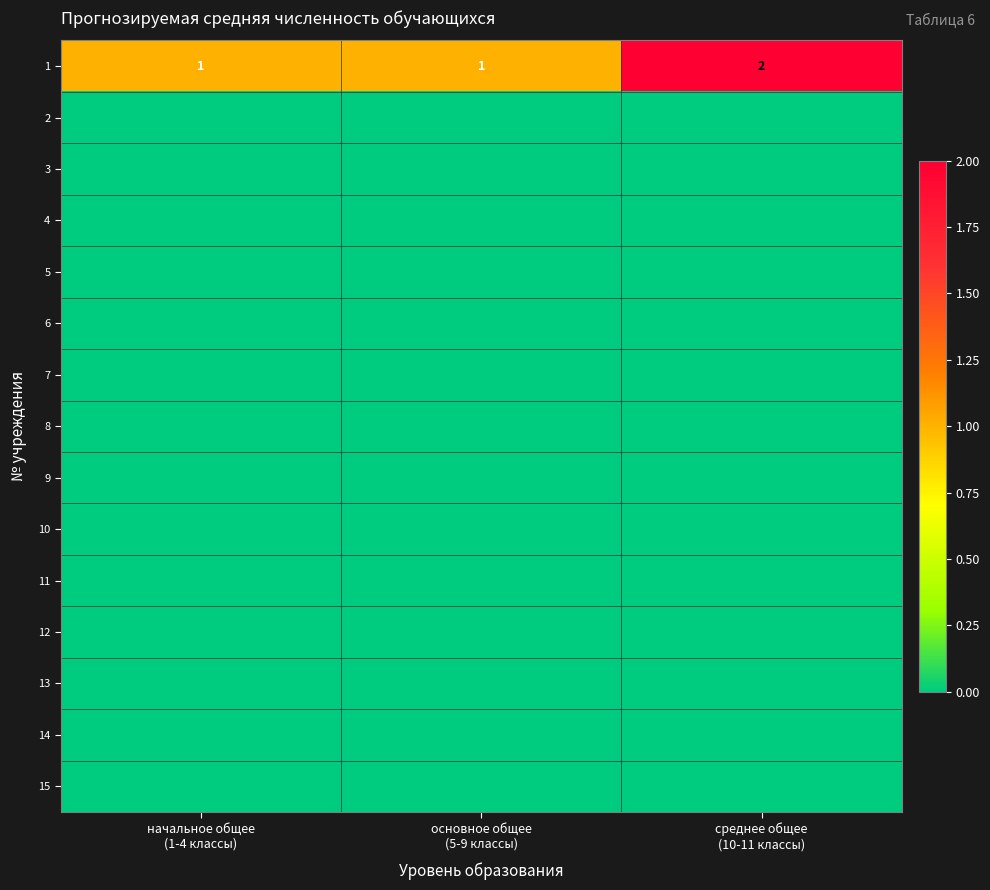

What is the sum of all 1 values?

4